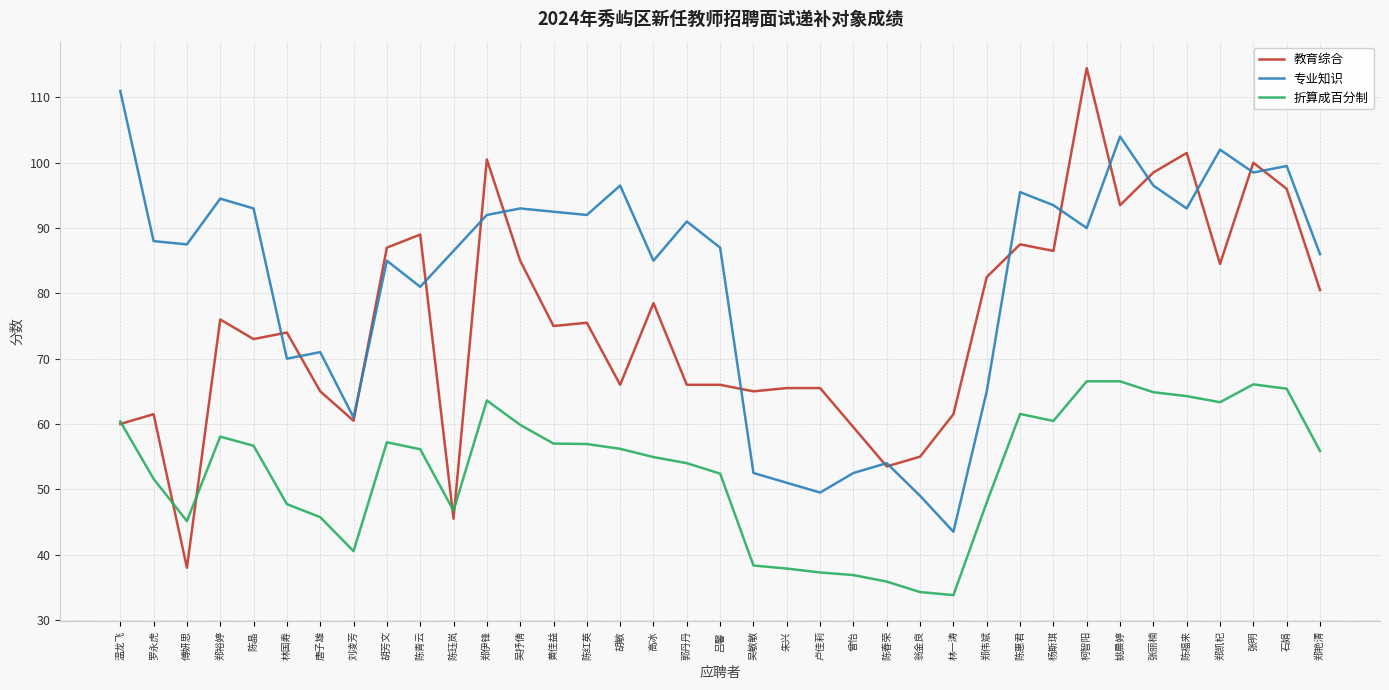

True or false: 折算成百分制 and 专业知识 cross at least once.

False